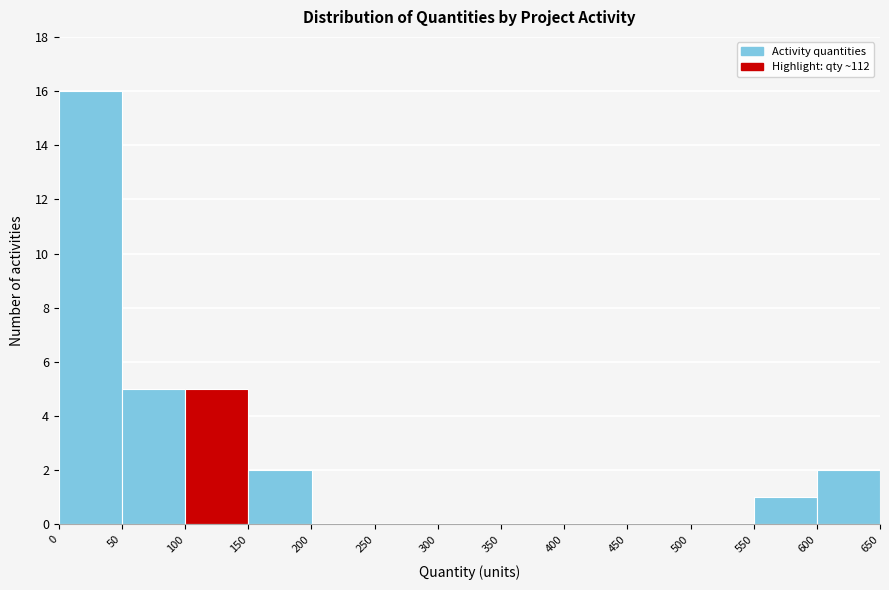

What is the height of the bar covering 600 to 650 on the x-axis? The values are not printed on the chart, so give them approximately, as read against the axis.

2